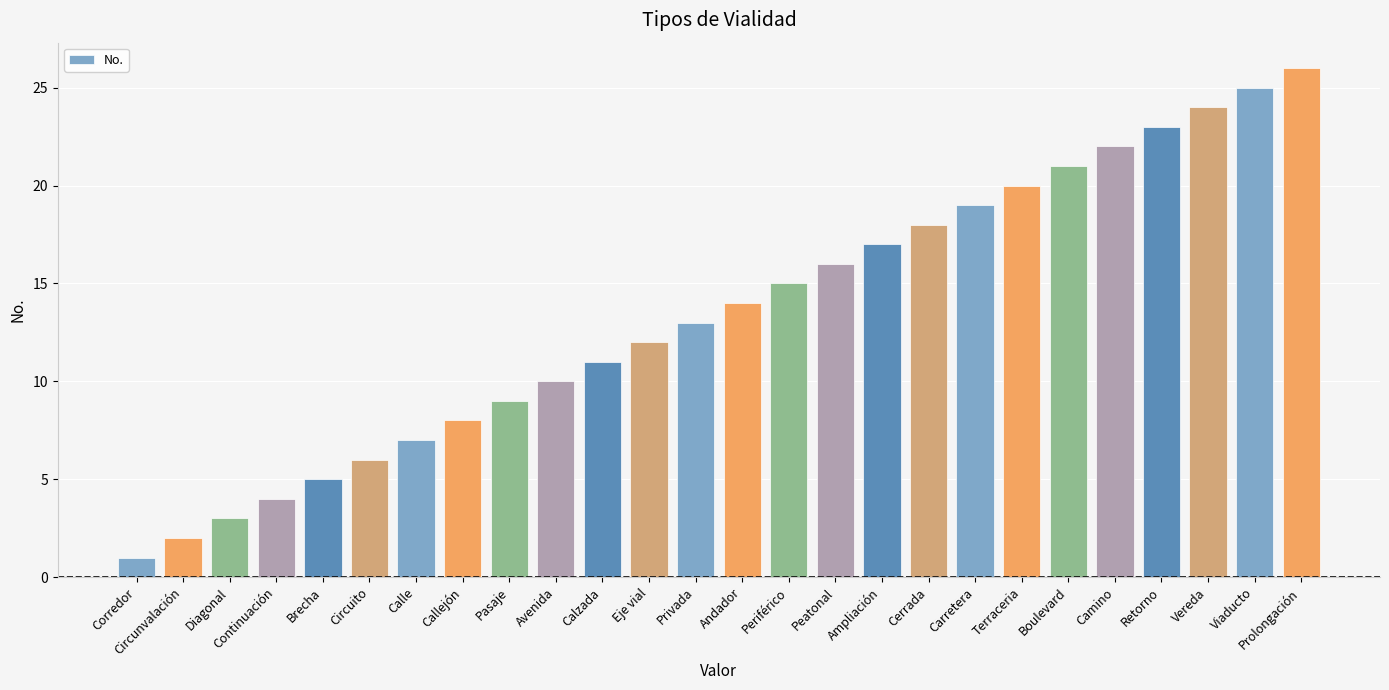

What is the change in value from Ampliación to Retorno?

+6